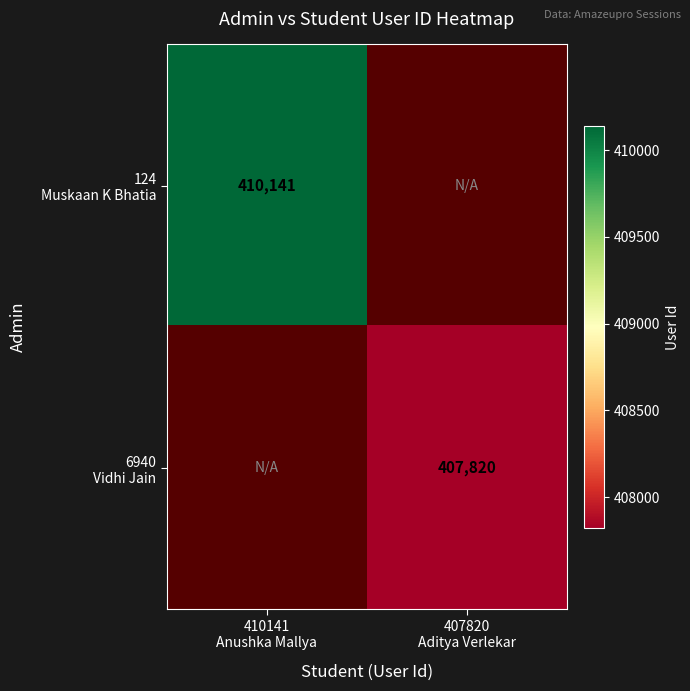

True or false: 6940 Vidhi Jain has a value of 718335.0 at 407820 Aditya Verlekar.

False